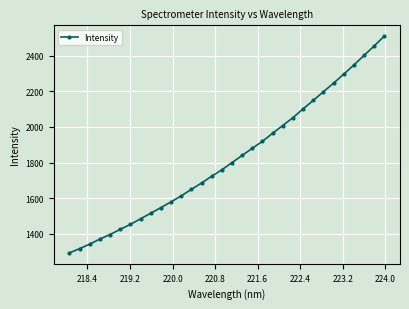

How many lines are shown in the chart?

1